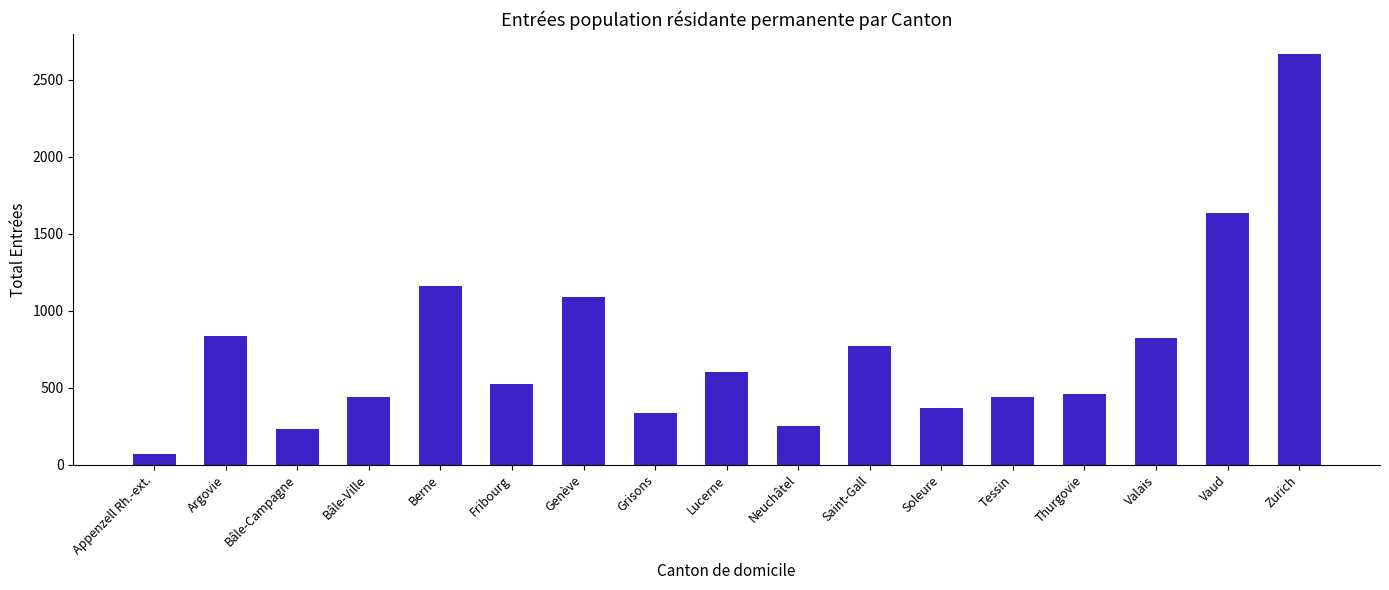

Approximately how many times larger is the value at Bâle-Ville compared to Neuchâtel?

1.7